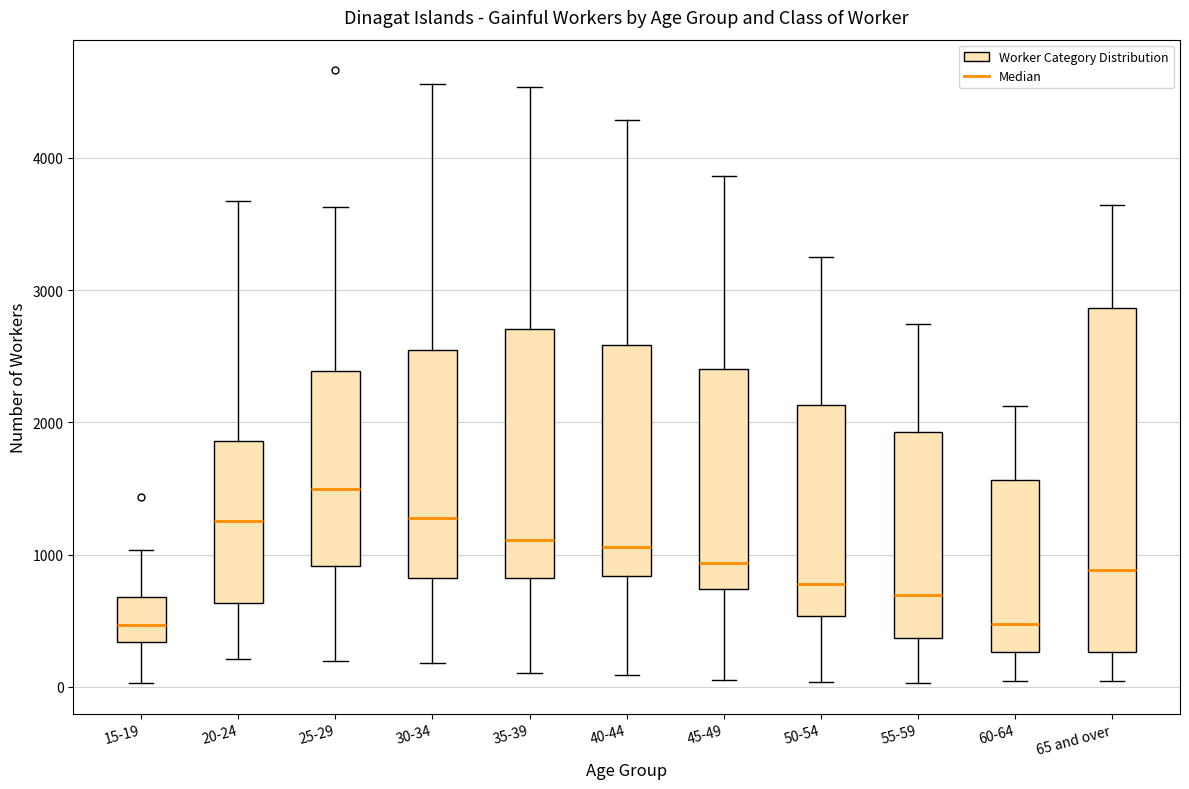

Which box's median line is the highest?

25-29